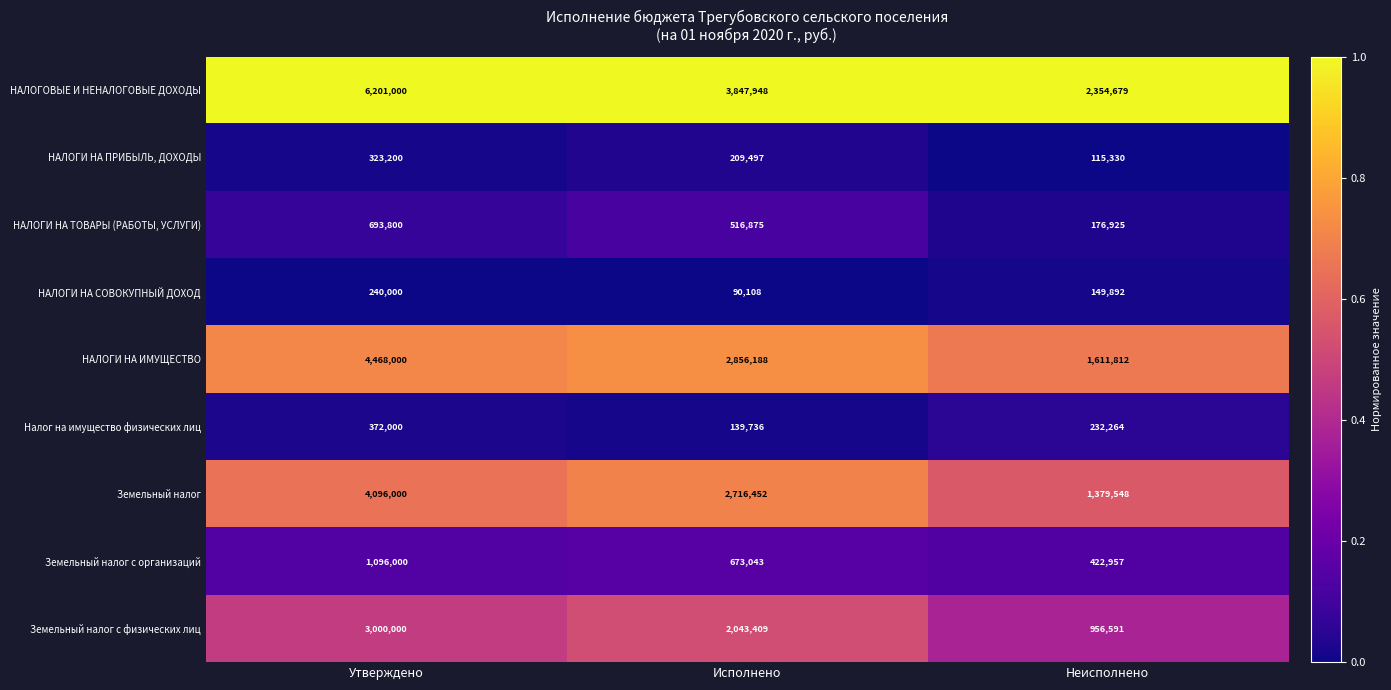

Rank the series at Исполнено from highest to lowest value.

НАЛОГОВЫЕ И НЕНАЛОГОВЫЕ ДОХОДЫ, НАЛОГИ НА ИМУЩЕСТВО, Земельный налог, Земельный налог с физических лиц, Земельный налог с организаций, НАЛОГИ НА ТОВАРЫ (РАБОТЫ, УСЛУГИ), НАЛОГИ НА ПРИБЫЛЬ, ДОХОДЫ, Налог на имущество физических лиц, НАЛОГИ НА СОВОКУПНЫЙ ДОХОД